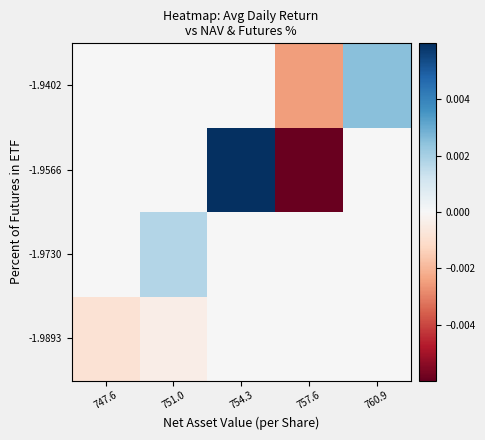

List the series in order of their peak value, highest first.

-1.9566, -1.9402, -1.9730, -1.9893